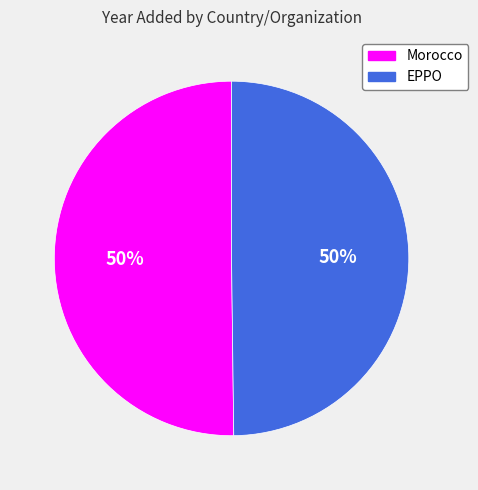

Combined, do Morocco and EPPO account for over 50%?

Yes